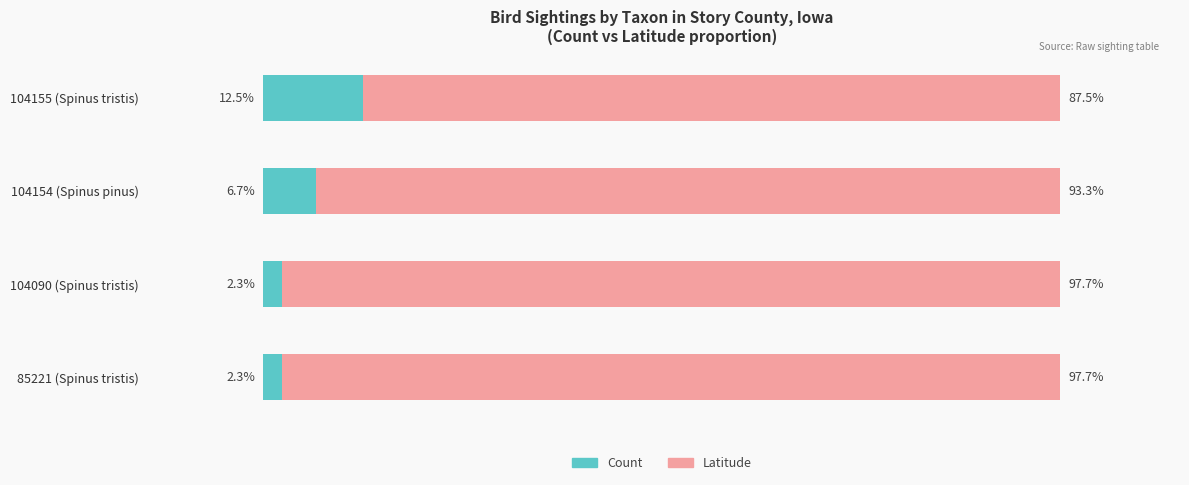

At which label does Count reach its peak?

104155 (Spinus tristis)